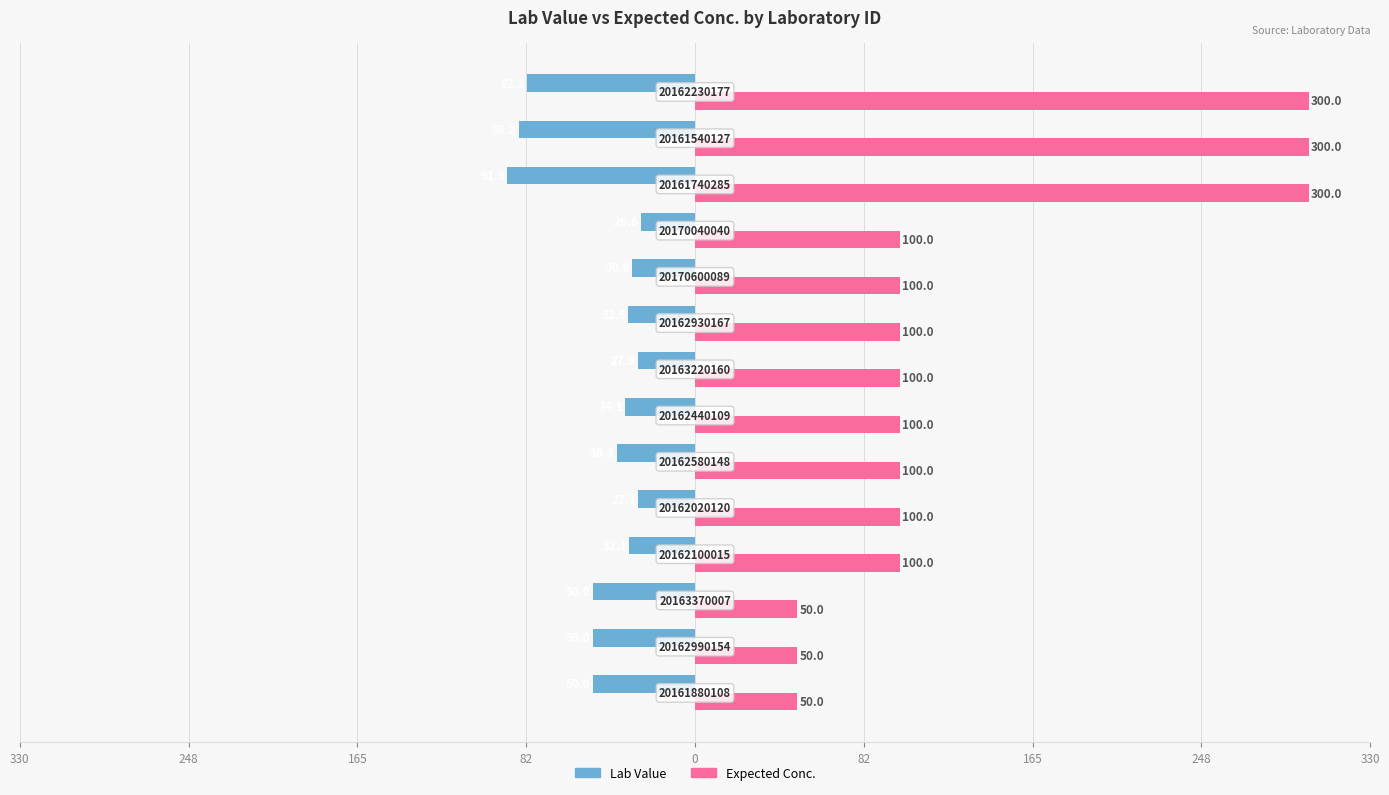

What are all the series names shown in the legend?

Lab Value, Expected Conc.